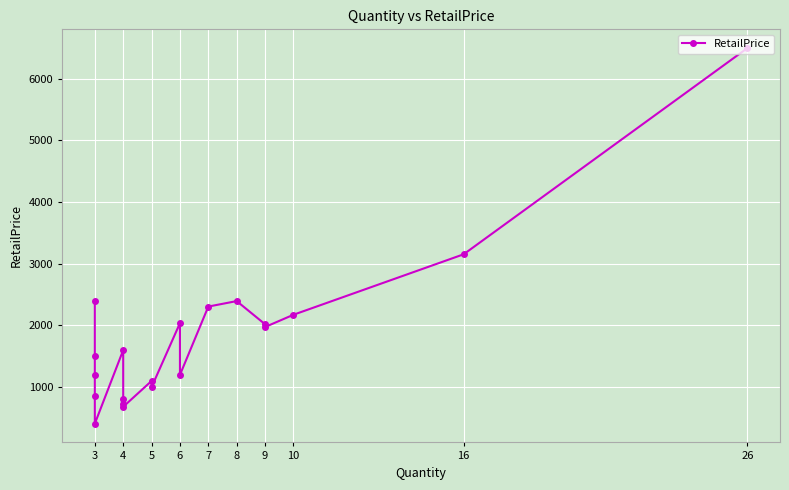

True or false: the data shows 289.7 at 4.

False